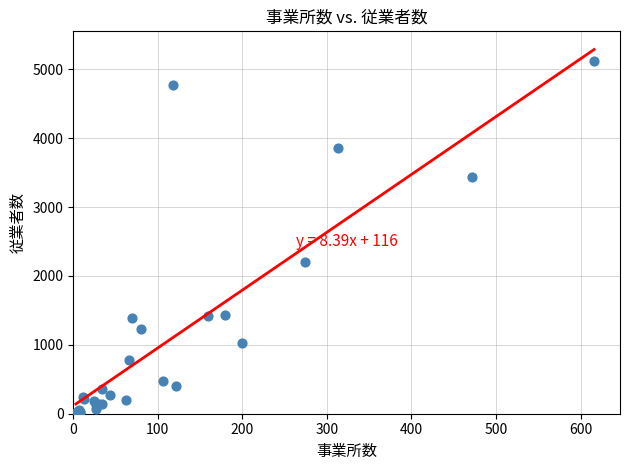

What Y value in the scatter plot is closest to 2564?

2203